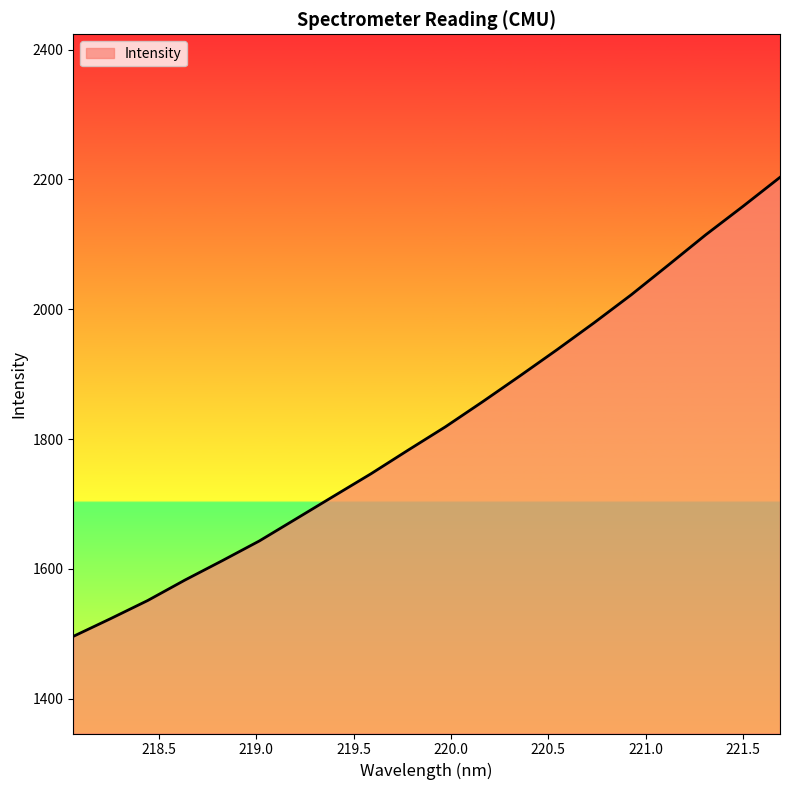

What is the greatest value displayed?

2203.4